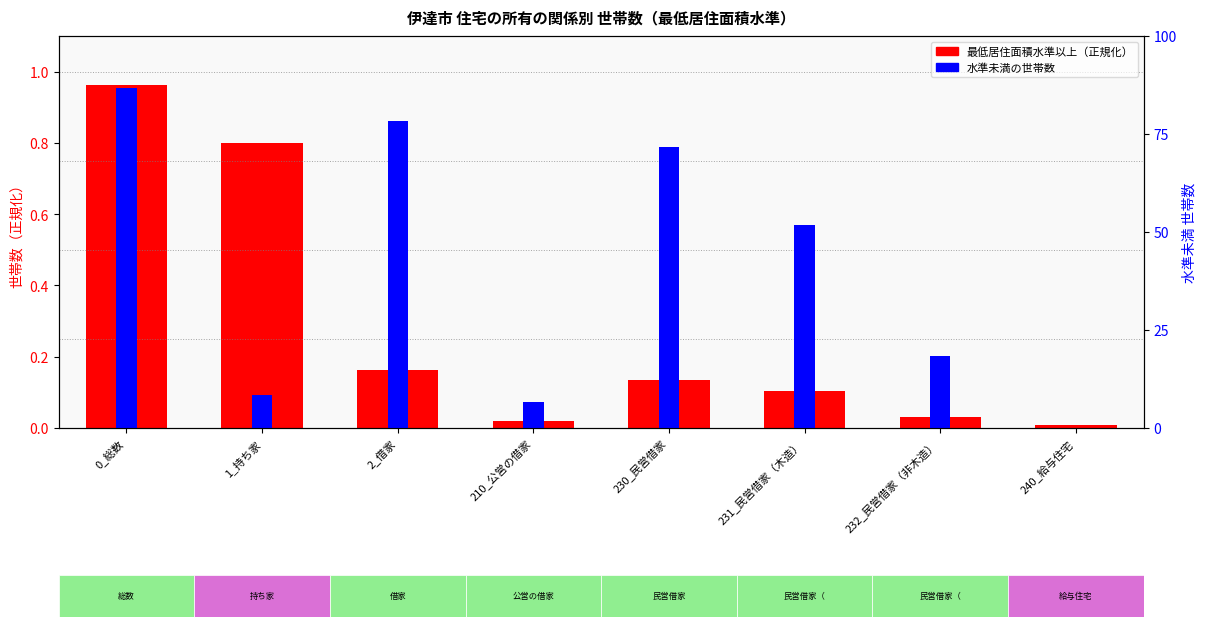

How many groups of bars are there?

8